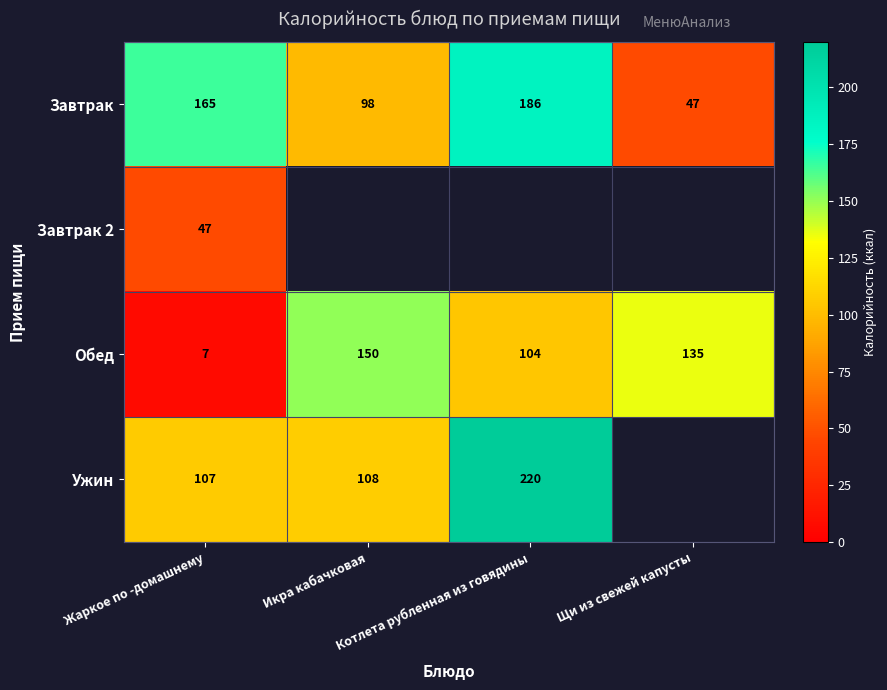

How many Завтрак values are between 98 and 186?

3